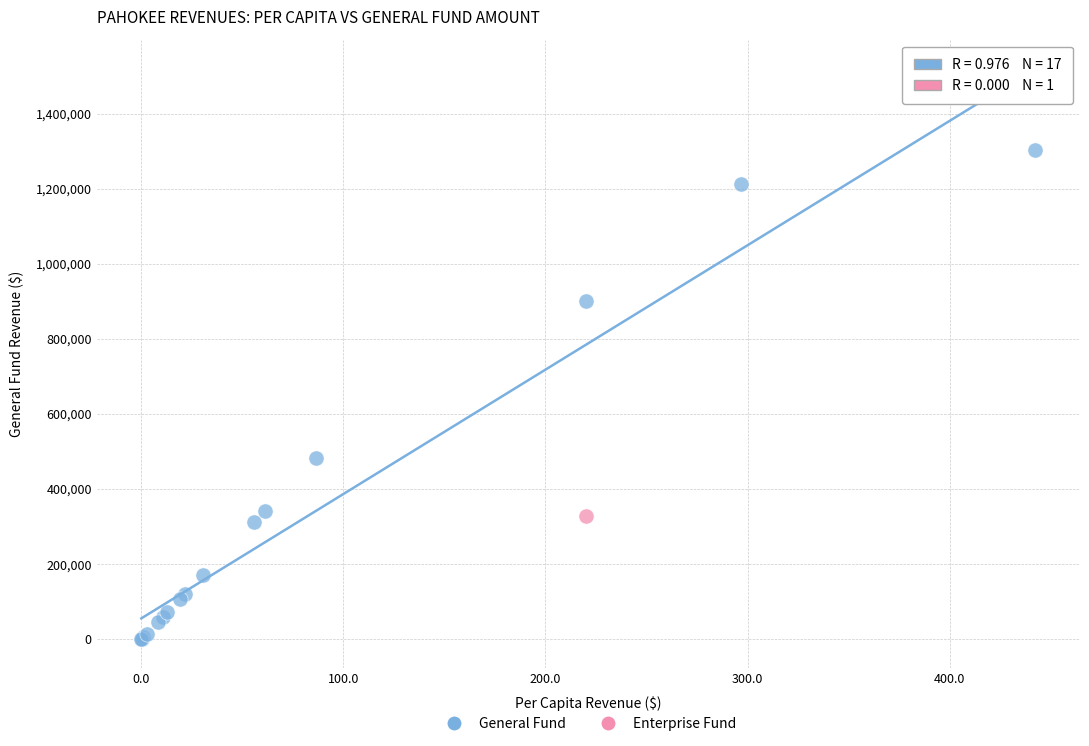

What are all the series names shown in the legend?

General Fund, Enterprise Fund